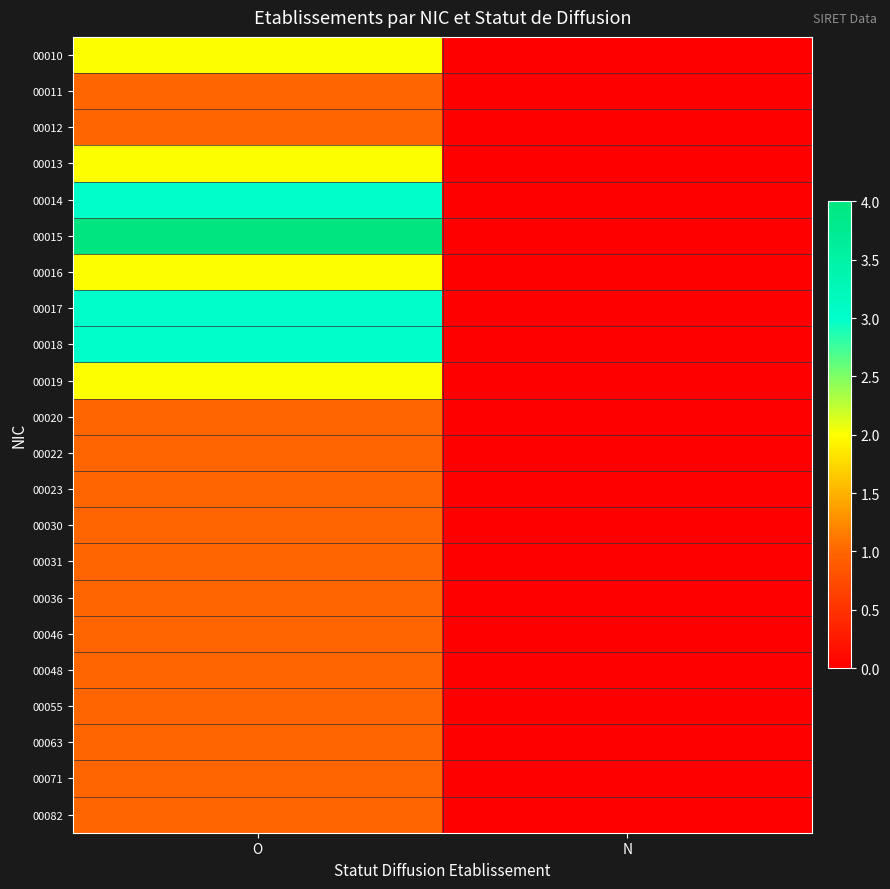

Which series has the widest spread of values?

00015